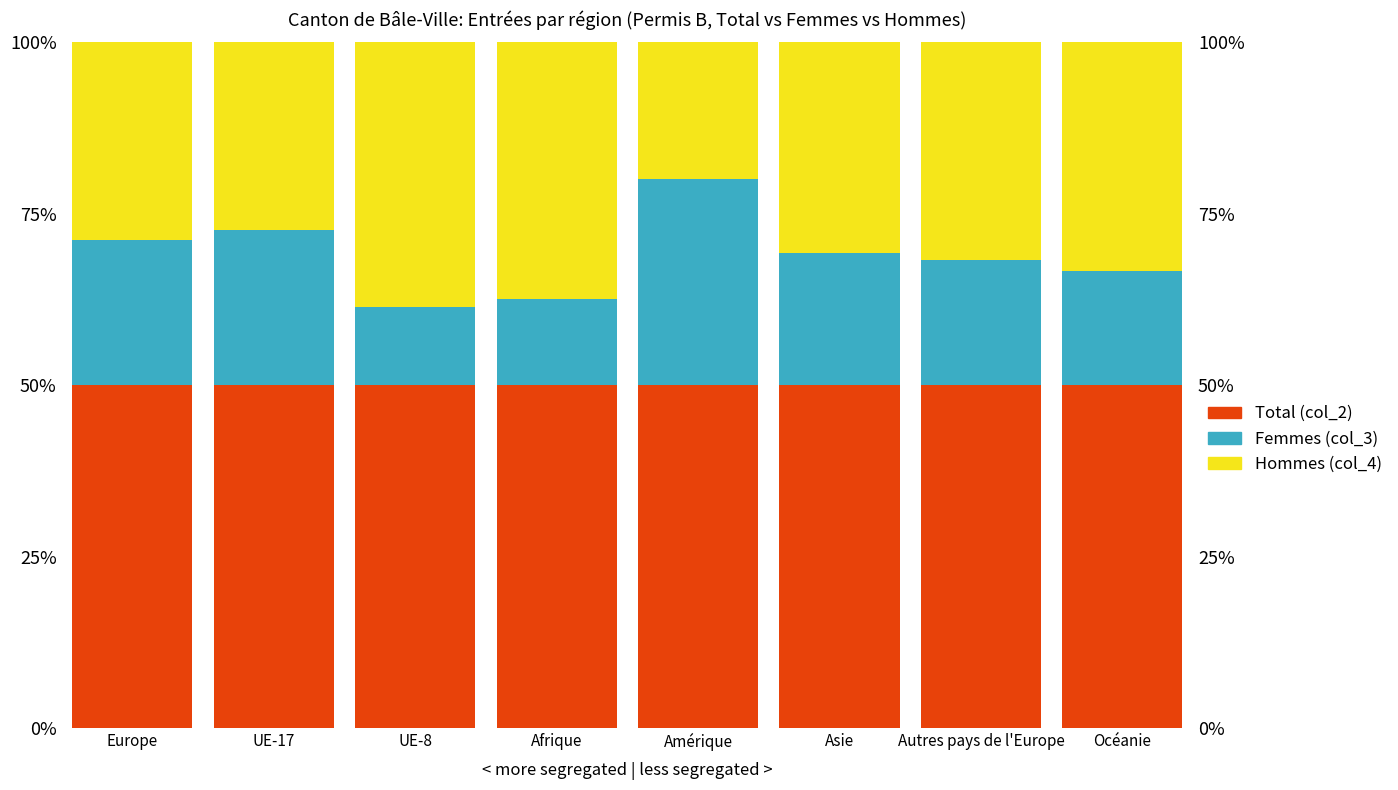

What is the label of the 4th bar from the left?

Afrique